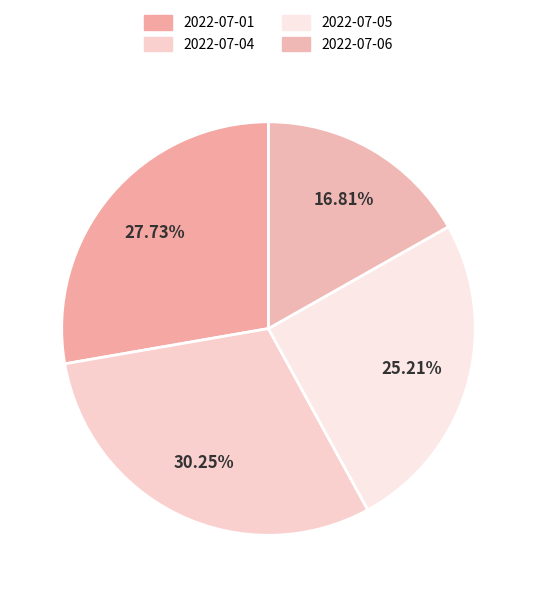

Does 2022-07-05 account for over 50% of the chart?

No